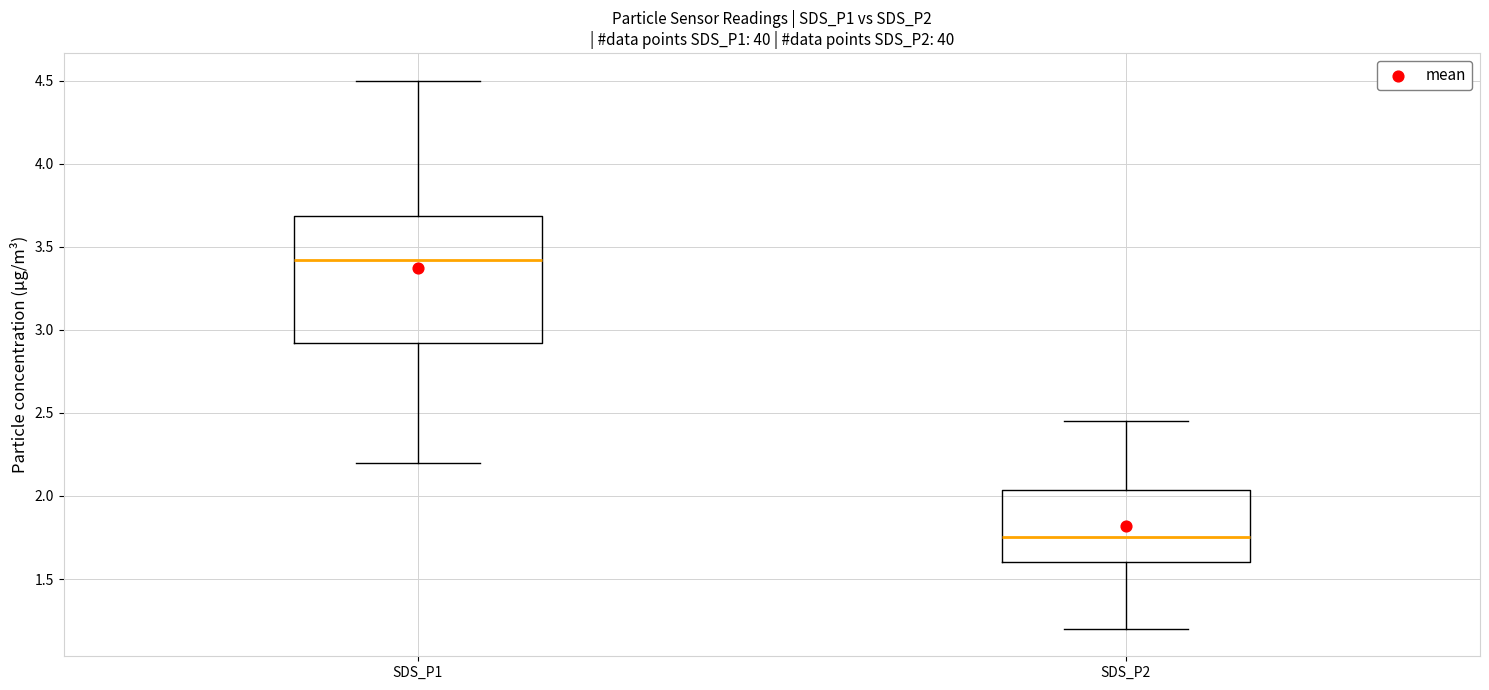

Reading left to right, transcribe this box plot: for each box, give where its median line is, the range the box spans, and where its two whiskers end, as read against the y-axis. The values are not printed on the chart, so give them approximately, as read against the axis.

SDS_P1: median 3.40, box 2.90 to 3.70, whiskers 2.20 to 4.50
SDS_P2: median 1.75, box 1.60 to 2.05, whiskers 1.20 to 2.45